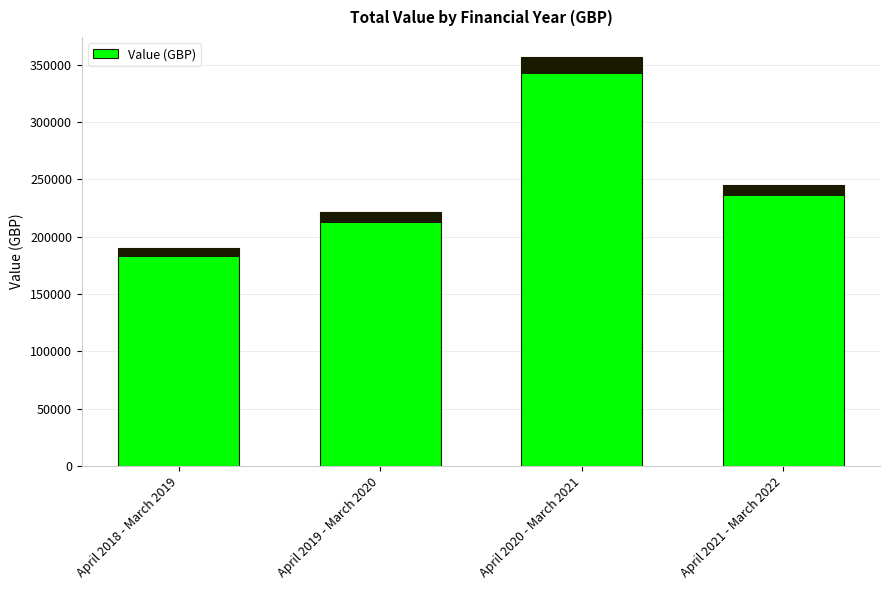

Which label corresponds to the smallest value in the chart?

April 2018 - March 2019